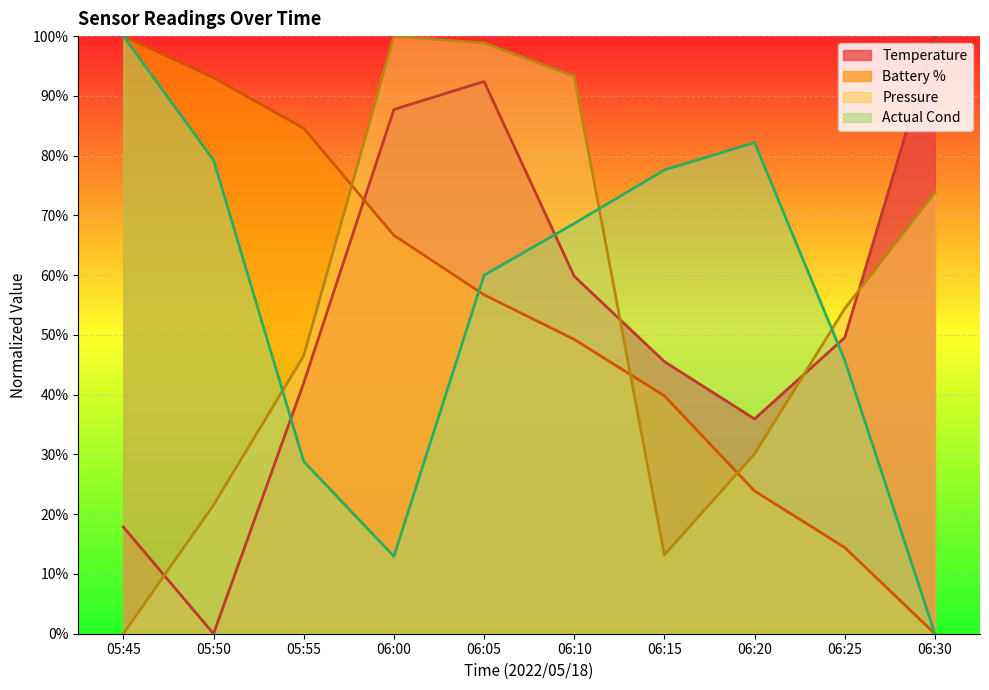

The Pressure series shows 136.1 at 06:00. True or false?

False